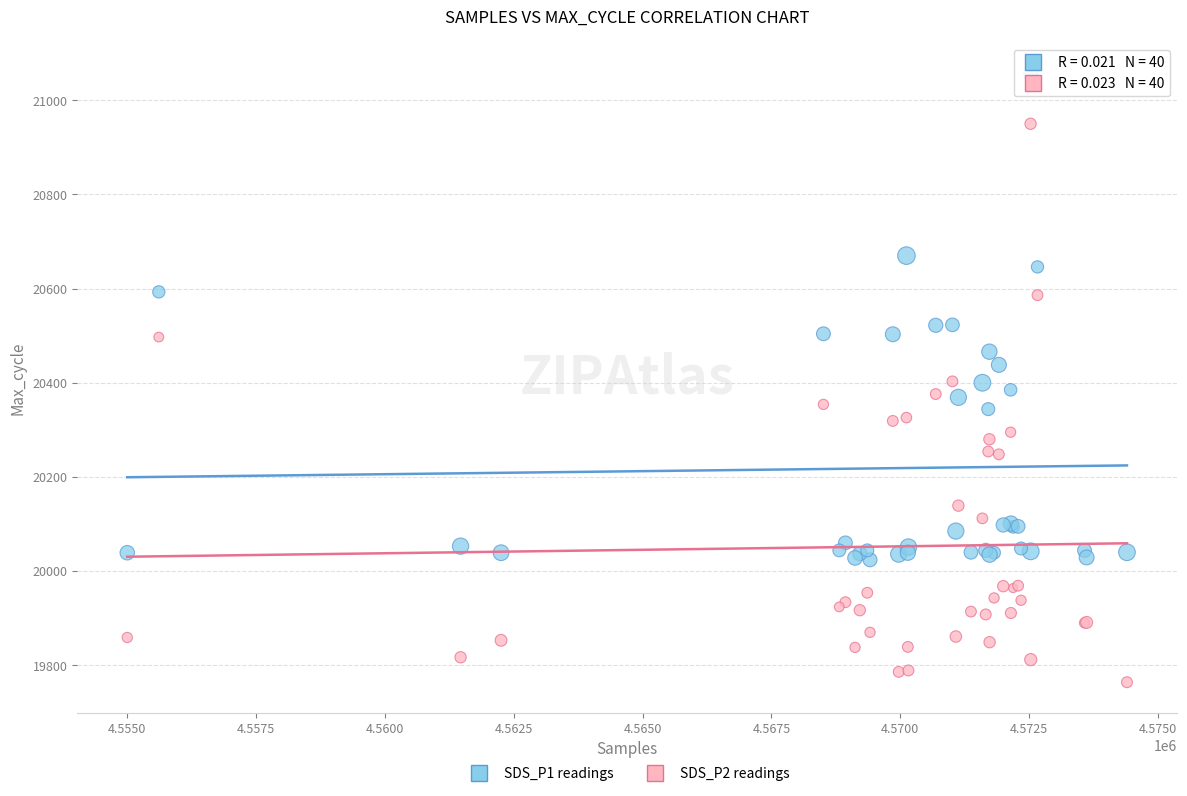

What is the X range (max minus min) for the scatter plot?

19396